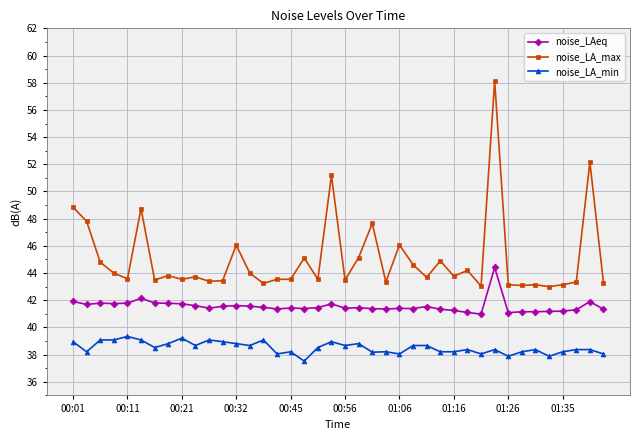

True or false: noise_LAeq and noise_LA_max intersect in this chart.

False